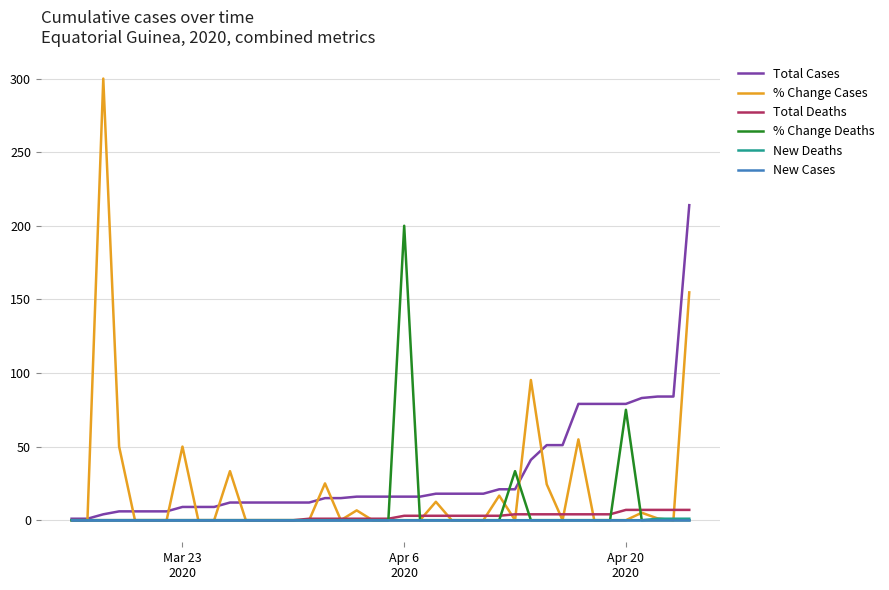

What is the maximum value shown in the chart?

300.0